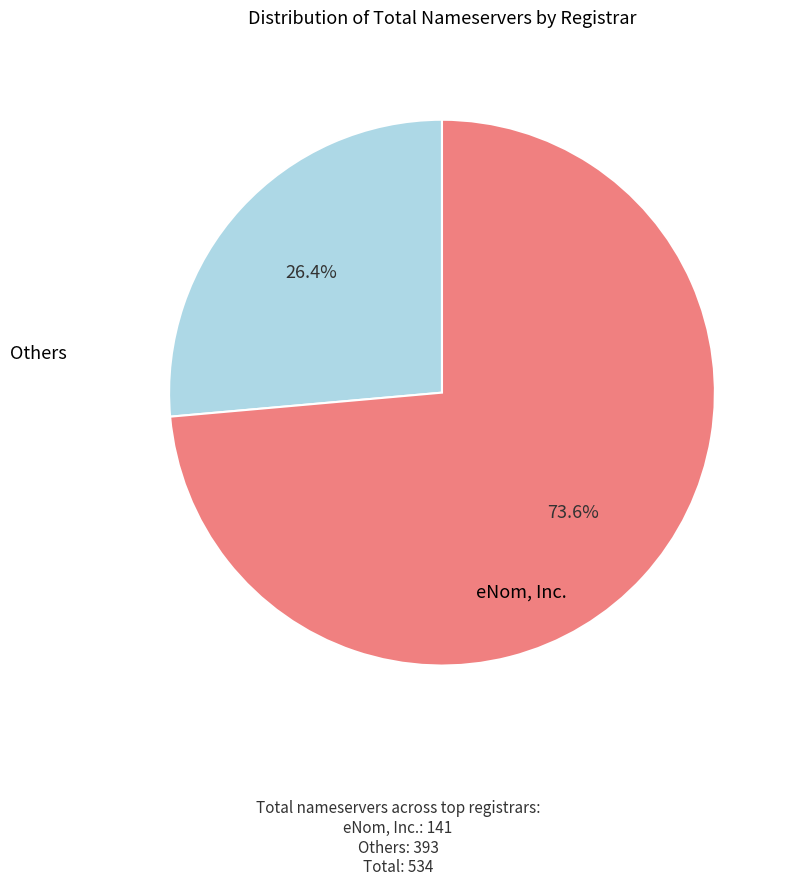

Is there a majority slice in this chart?

Yes